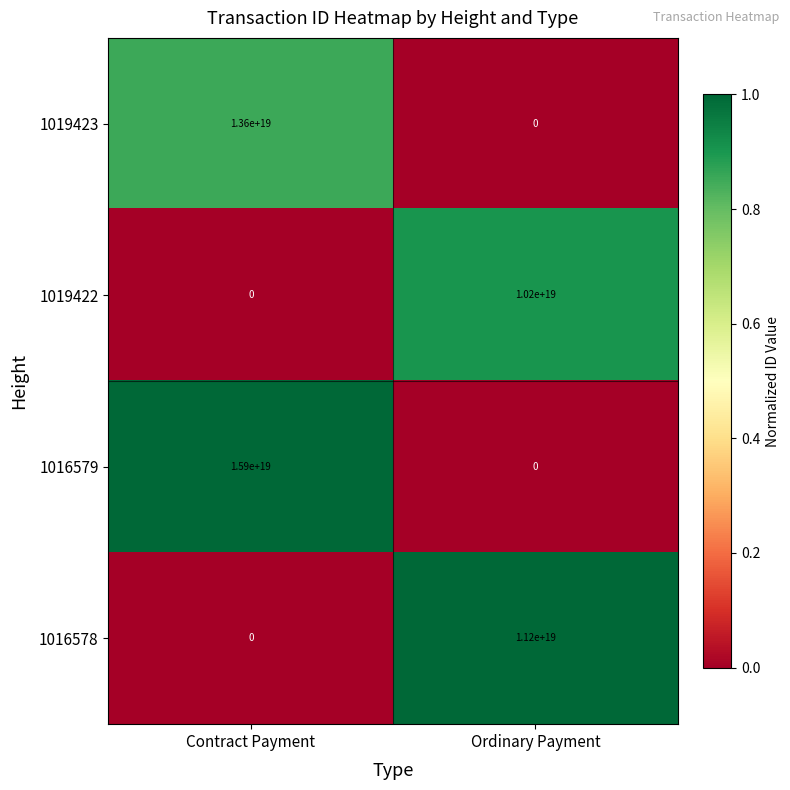

At which label is 1016579 closest to 7950000000000000000?

Contract Payment